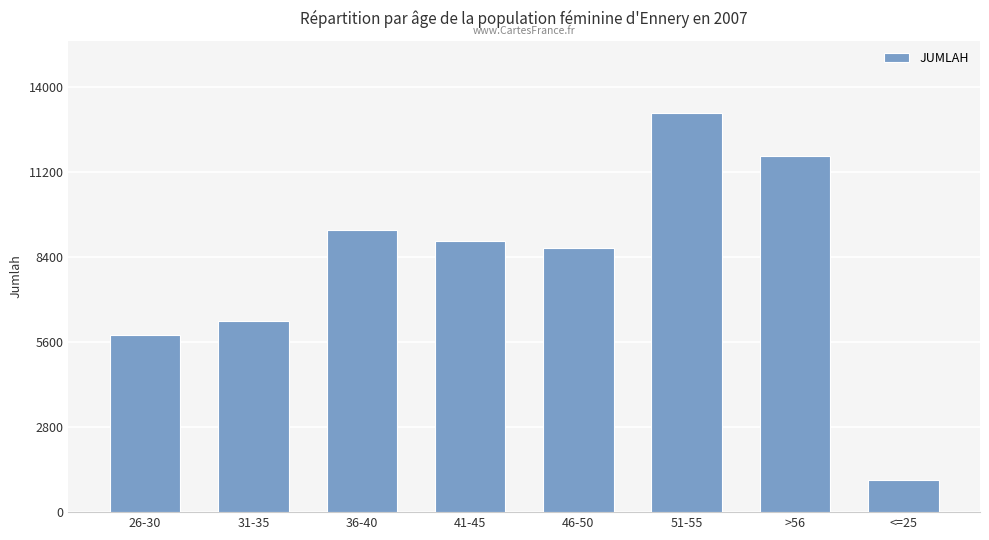

At which label is the value closest to 7101?

31-35